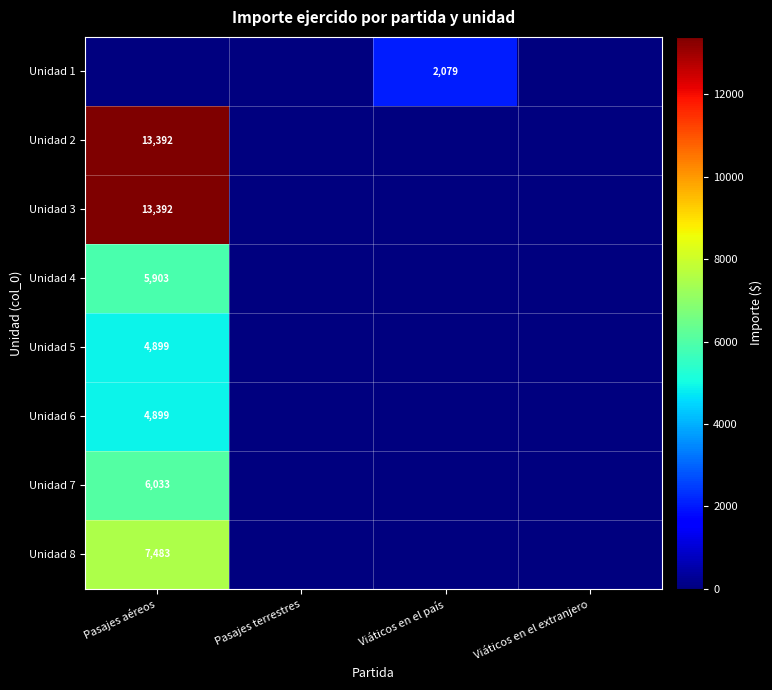

Is it true that Unidad 8 equals 7483 at Pasajes aéreos?

True